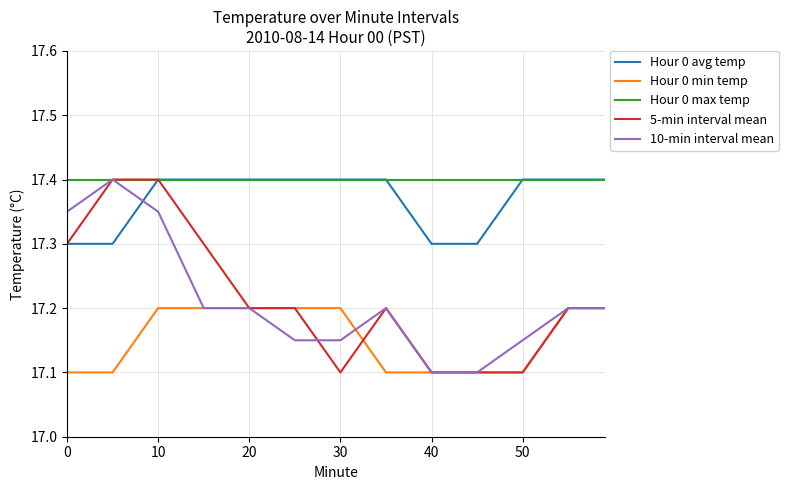

True or false: Hour 0 max temp and Hour 0 min temp cross at least once.

False